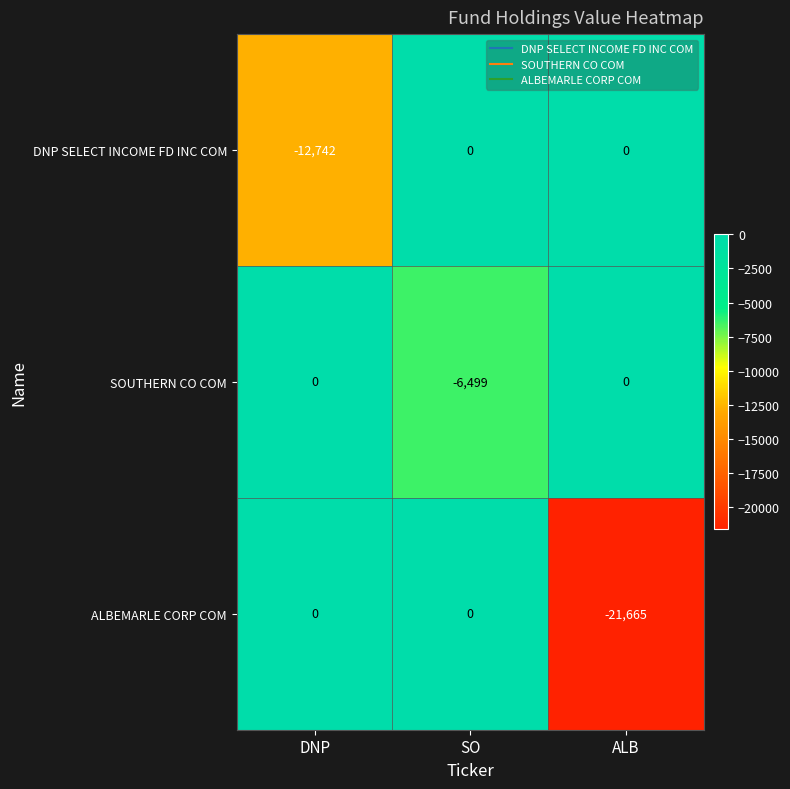

How many DNP SELECT INCOME FD INC COM values are between -12742 and 0?

3